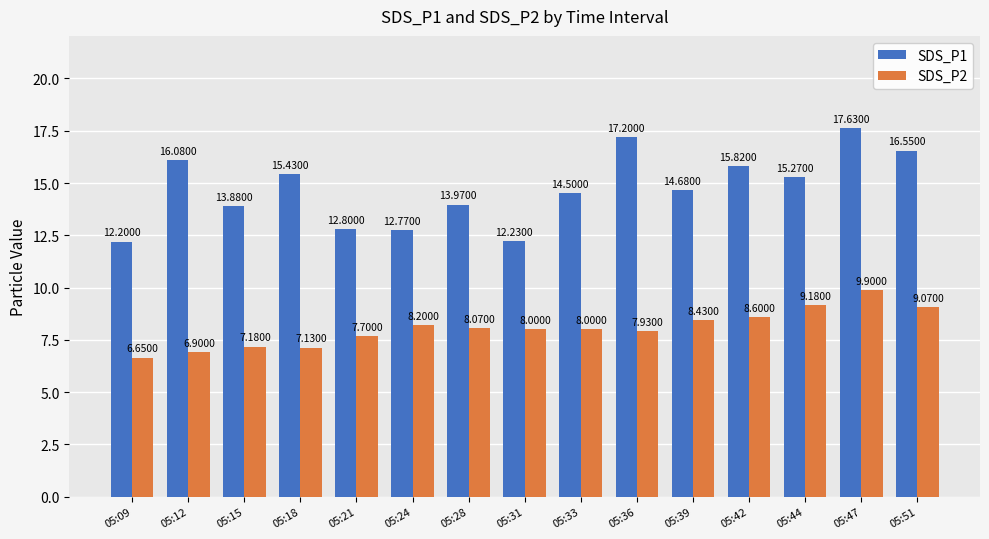

Does the chart contain any negative values?

No